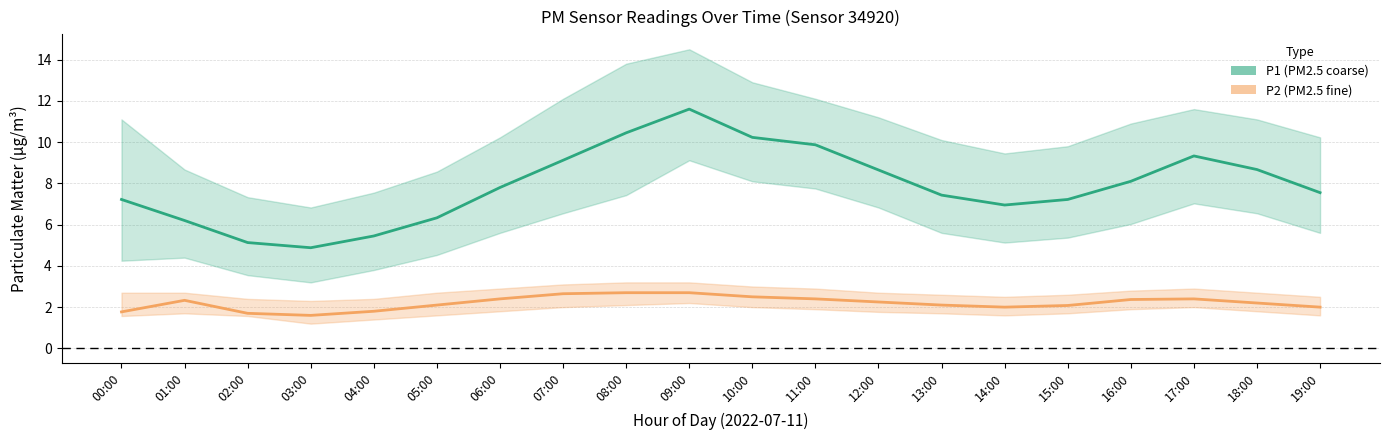

List the labels in order of P2 value, largest first.

08:00, 09:00, 07:00, 10:00, 06:00, 11:00, 17:00, 16:00, 01:00, 12:00, 18:00, 05:00, 13:00, 15:00, 14:00, 19:00, 04:00, 00:00, 02:00, 03:00